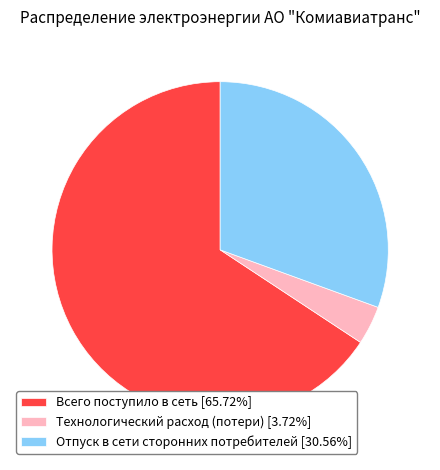

What is the ratio of the value at Всего поступило в сеть [65.72%] to the value at Технологический расход (потери) [3.72%]?

17.7